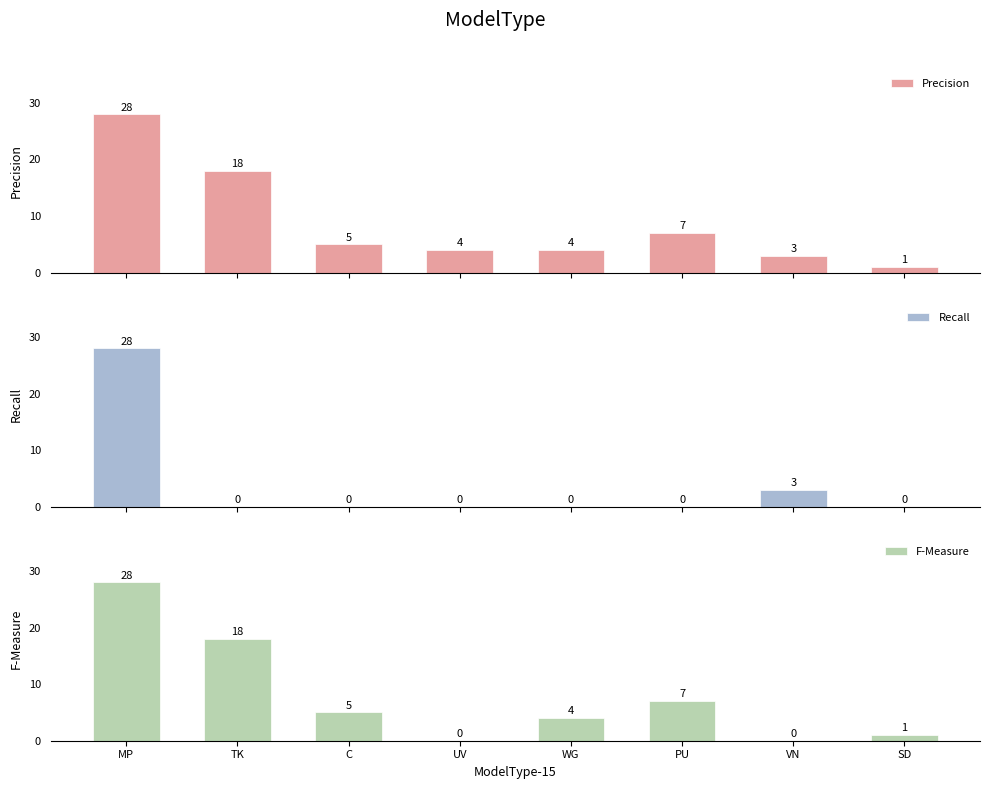

How many groups of bars are there?

8